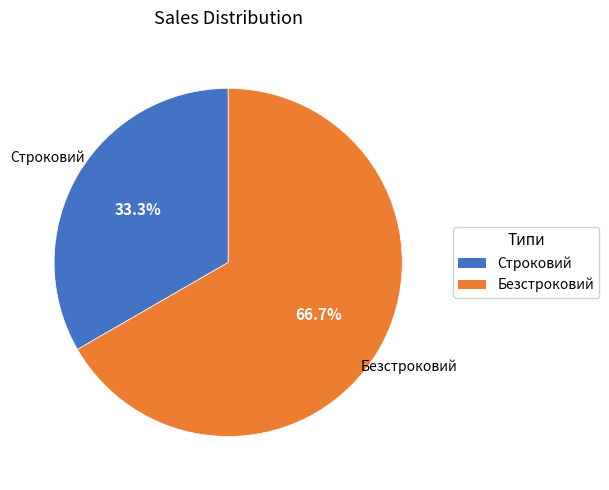

Is the sum of Строковий and Безстроковий greater than half?

Yes